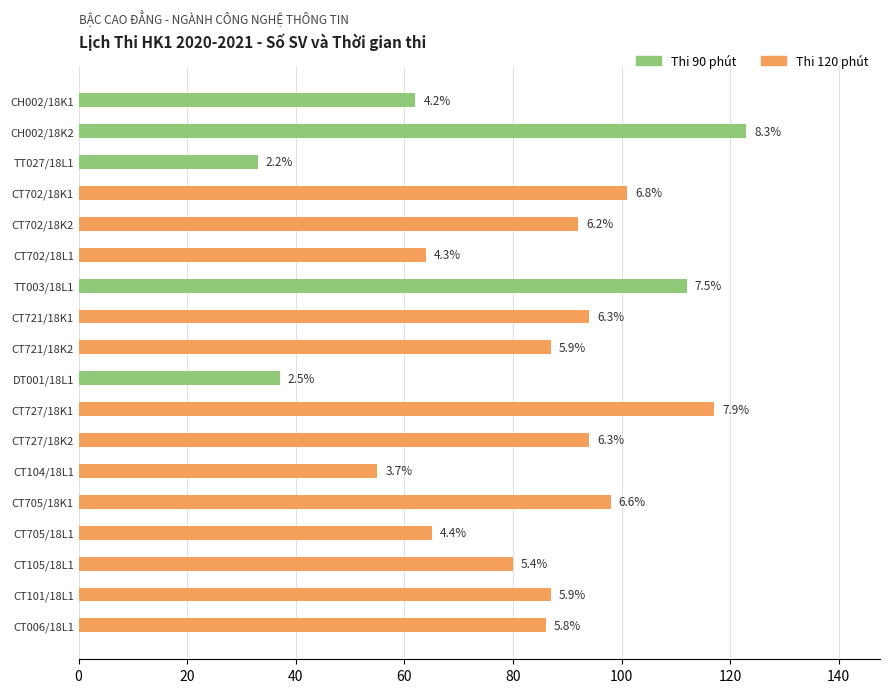

Are the bars grouped side by side (vs. stacked)?

No